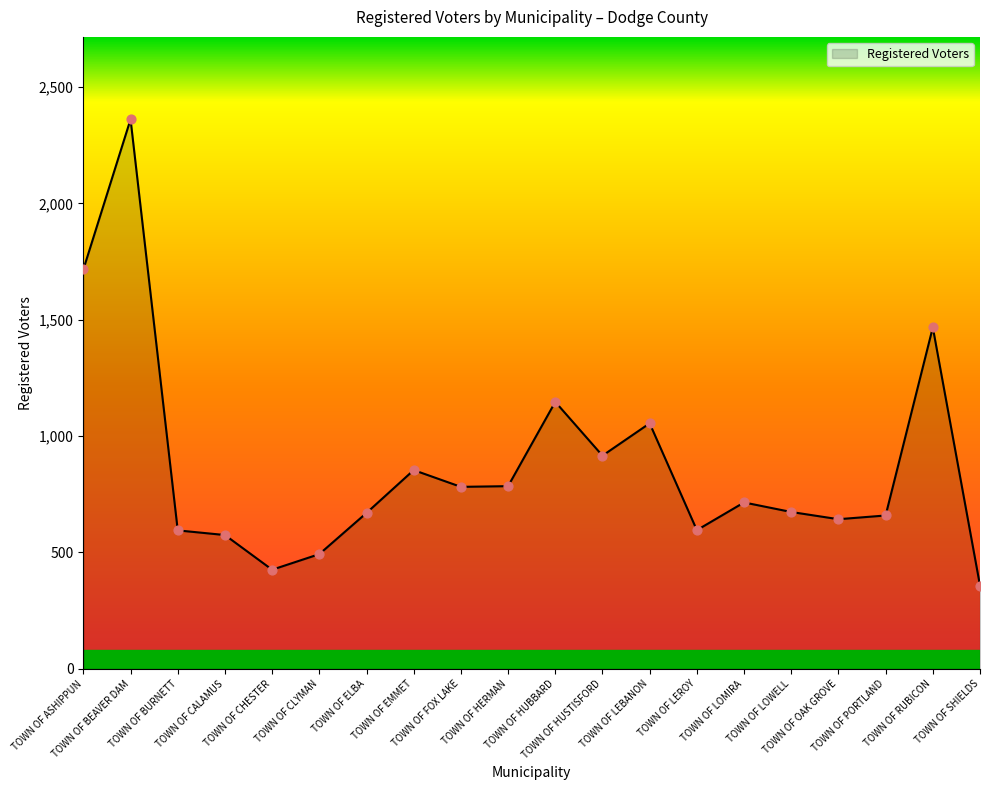

Which has a higher value, TOWN OF ASHIPPUN or TOWN OF HUBBARD?

TOWN OF ASHIPPUN